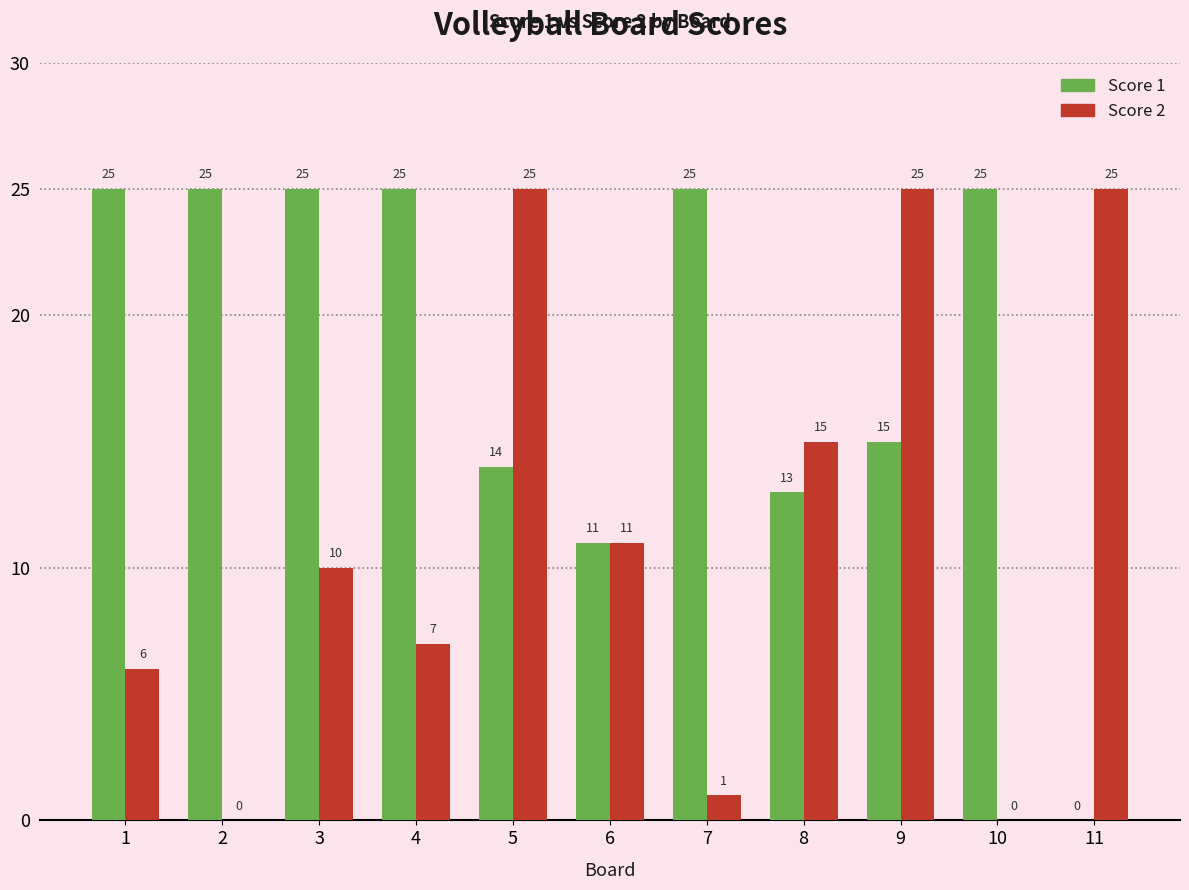

Does the chart contain stacked bars?

No